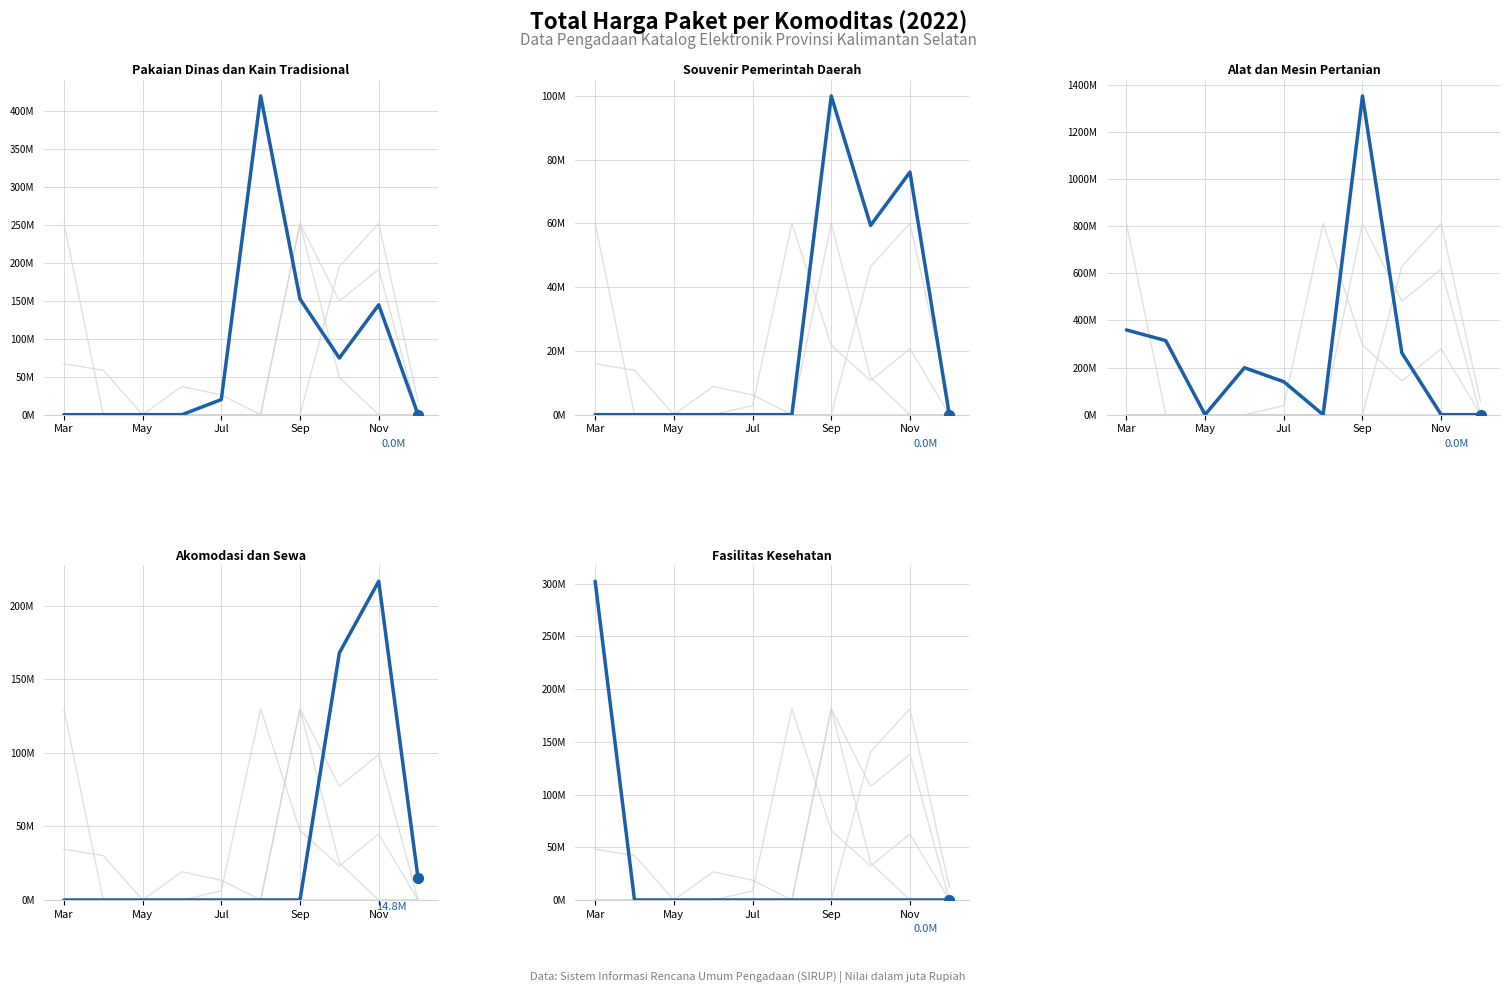

At which category is the sum across all series the highest?

Sep